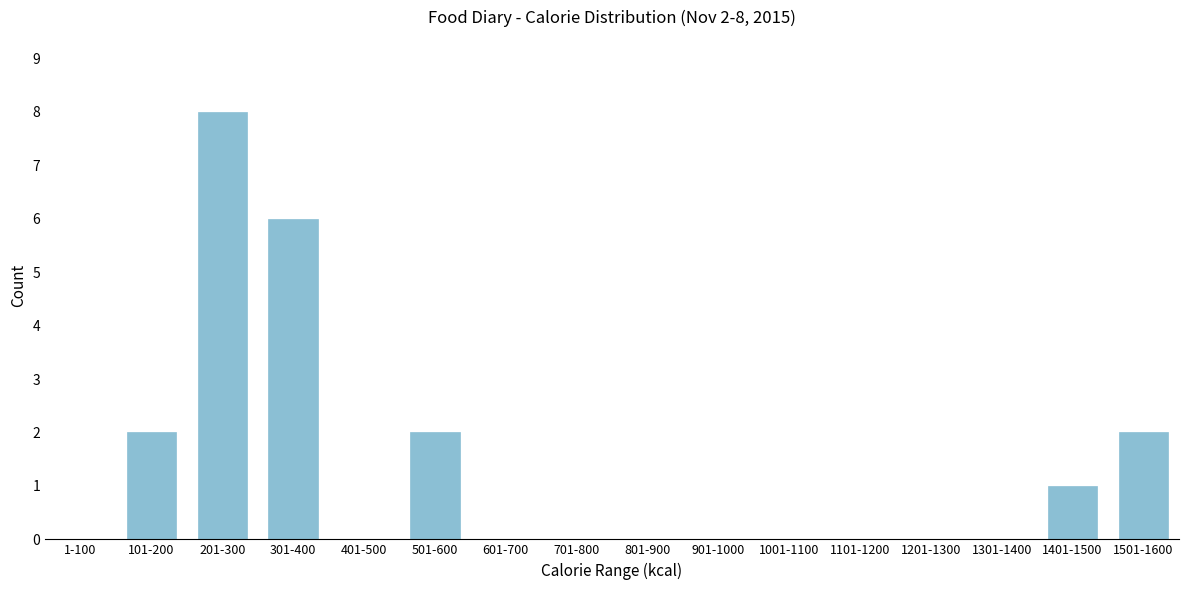

Reading left to right, transcribe all the data shown in this chart.

1-100=0	101-200=2	201-300=8	301-400=6	401-500=0	501-600=2	601-700=0	701-800=0	801-900=0	901-1000=0	1001-1100=0	1101-1200=0	1201-1300=0	1301-1400=0	1401-1500=1	1501-1600=2